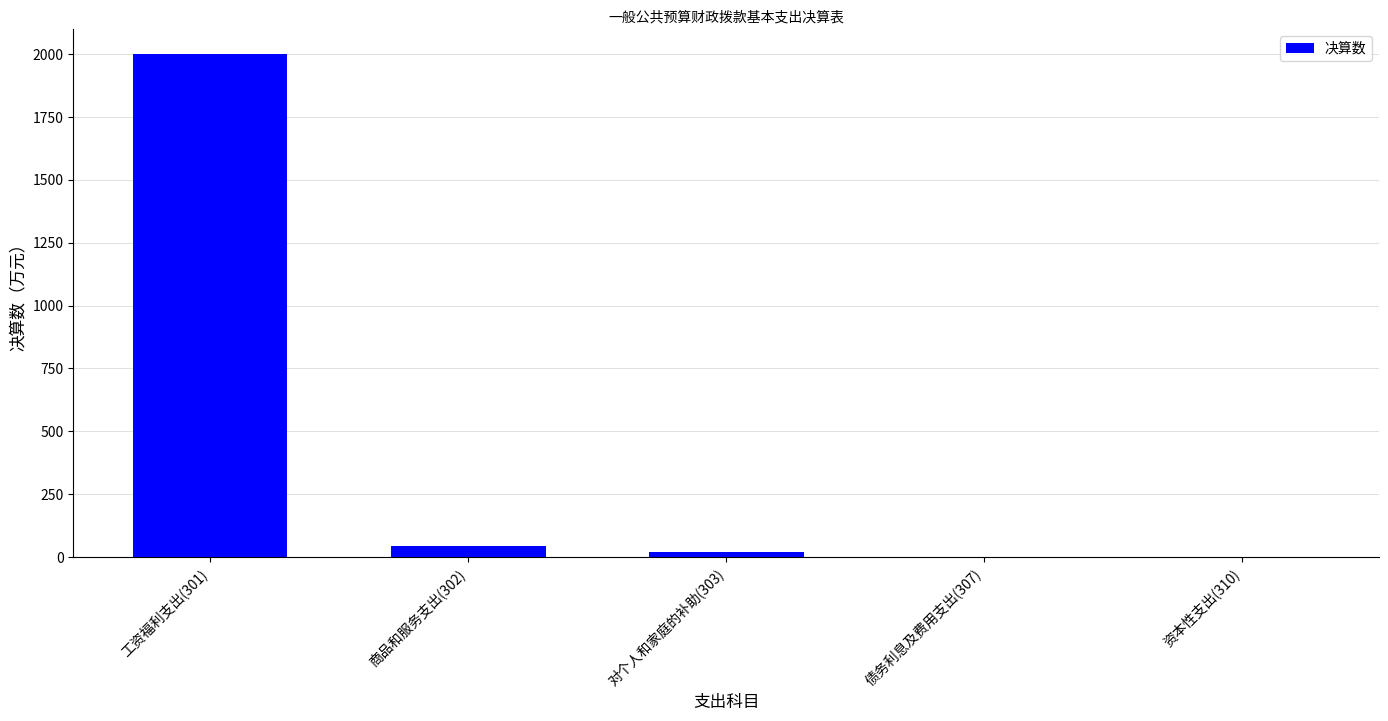

How many distinct data groups are displayed?

1